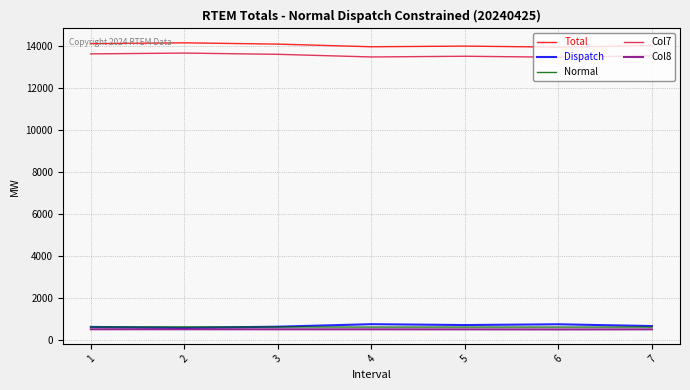

The value of Dispatch at 3 is 611.9. True or false?

True